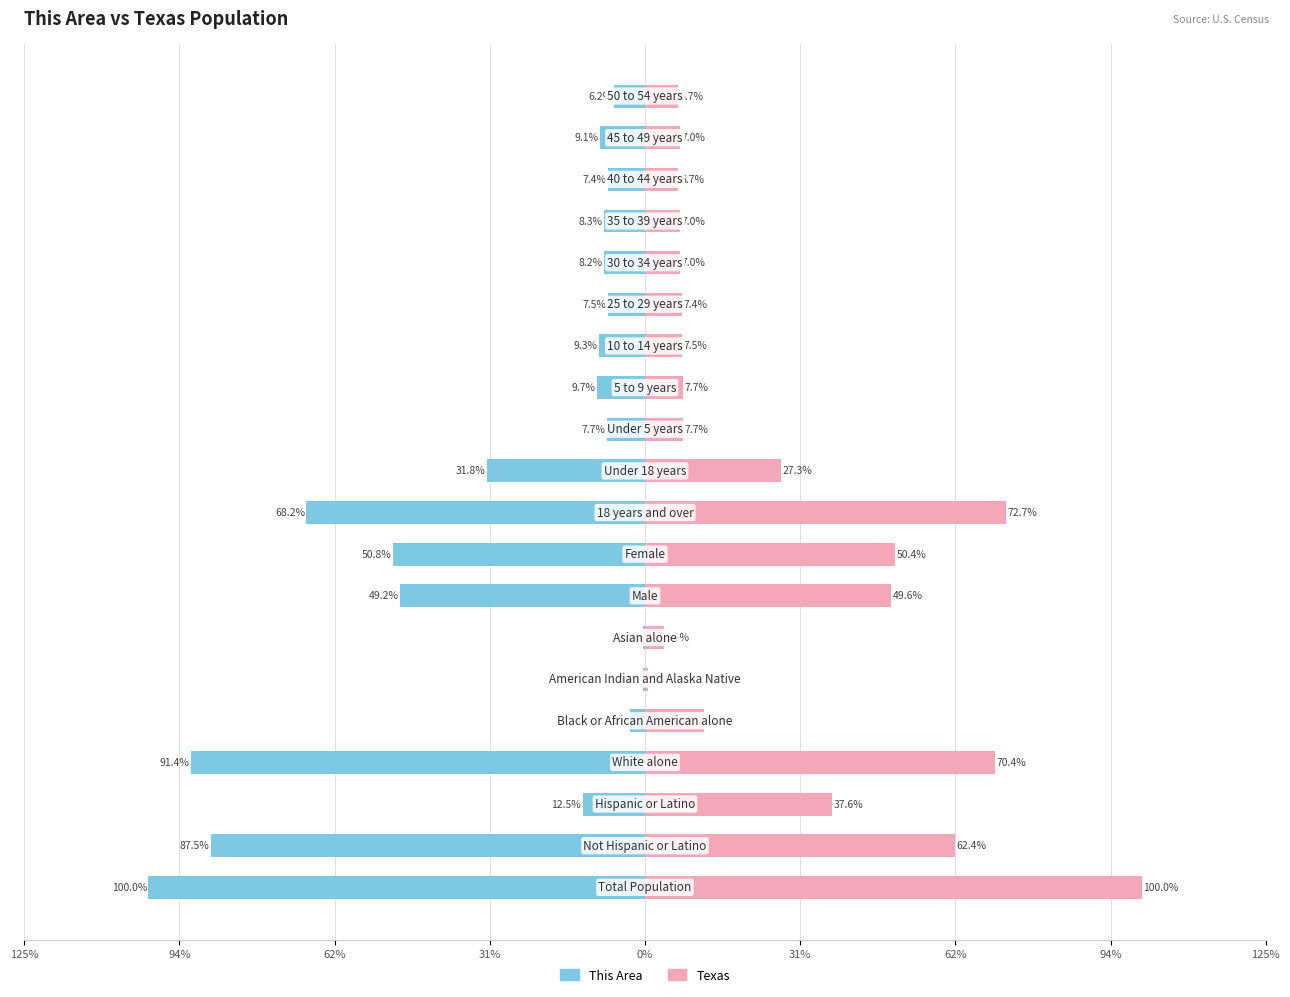

How many data points in Texas are less than 7?

4